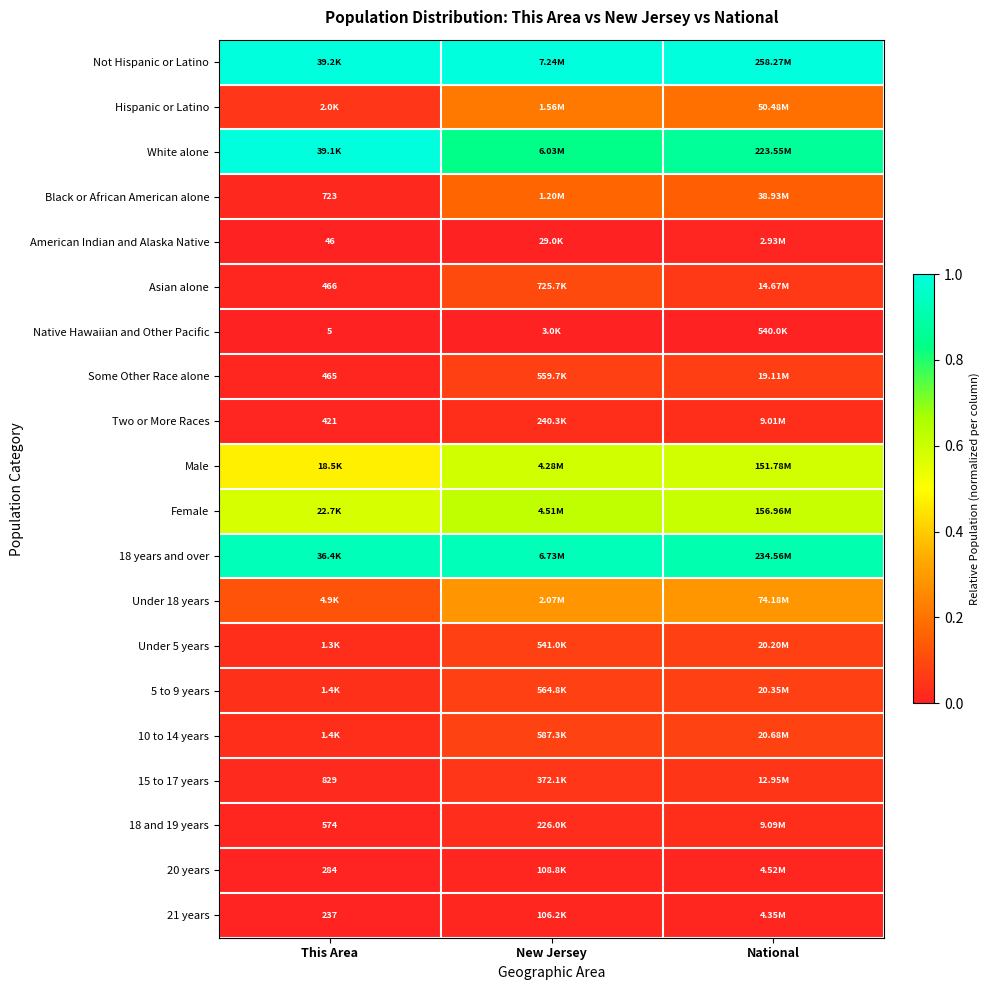

Count the number of categories in the chart.

3